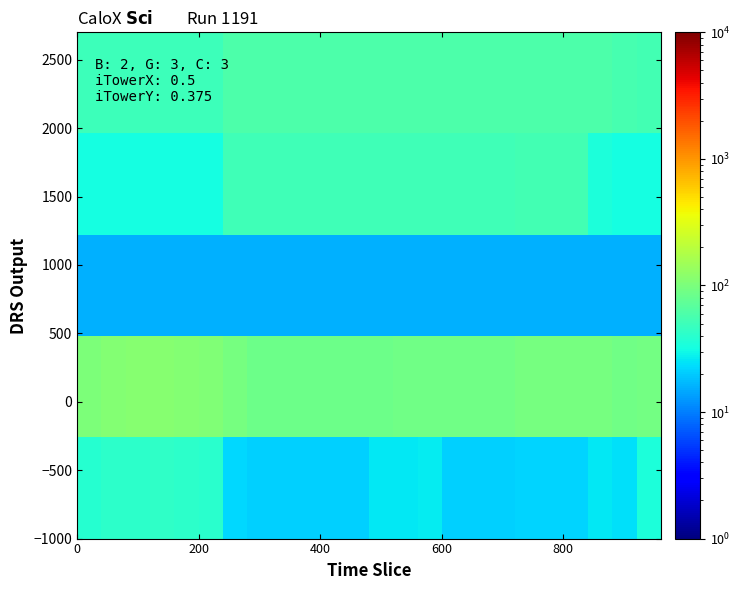

What is the greatest value displayed?

112.6